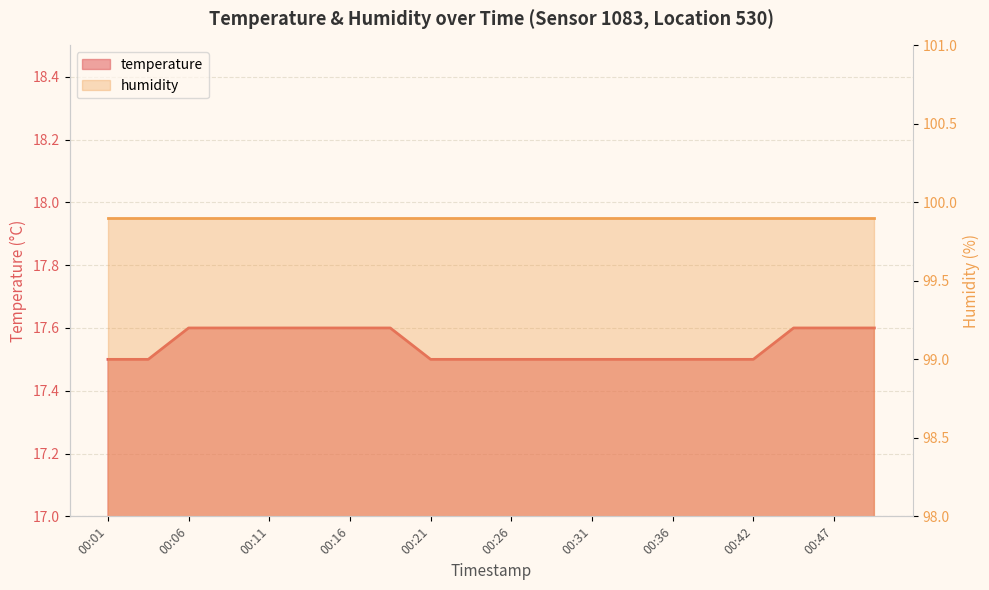

Reading left to right, what are all the values shown in this chart?

00:01=17.5	00:04=17.5	00:06=17.6	00:09=17.6	00:11=17.6	00:14=17.6	00:16=17.6	00:19=17.6	00:21=17.5	00:24=17.5	00:26=17.5	00:29=17.5	00:31=17.5	00:34=17.5	00:36=17.5	00:39=17.5	00:42=17.5	00:44=17.6	00:47=17.6	00:50=17.6